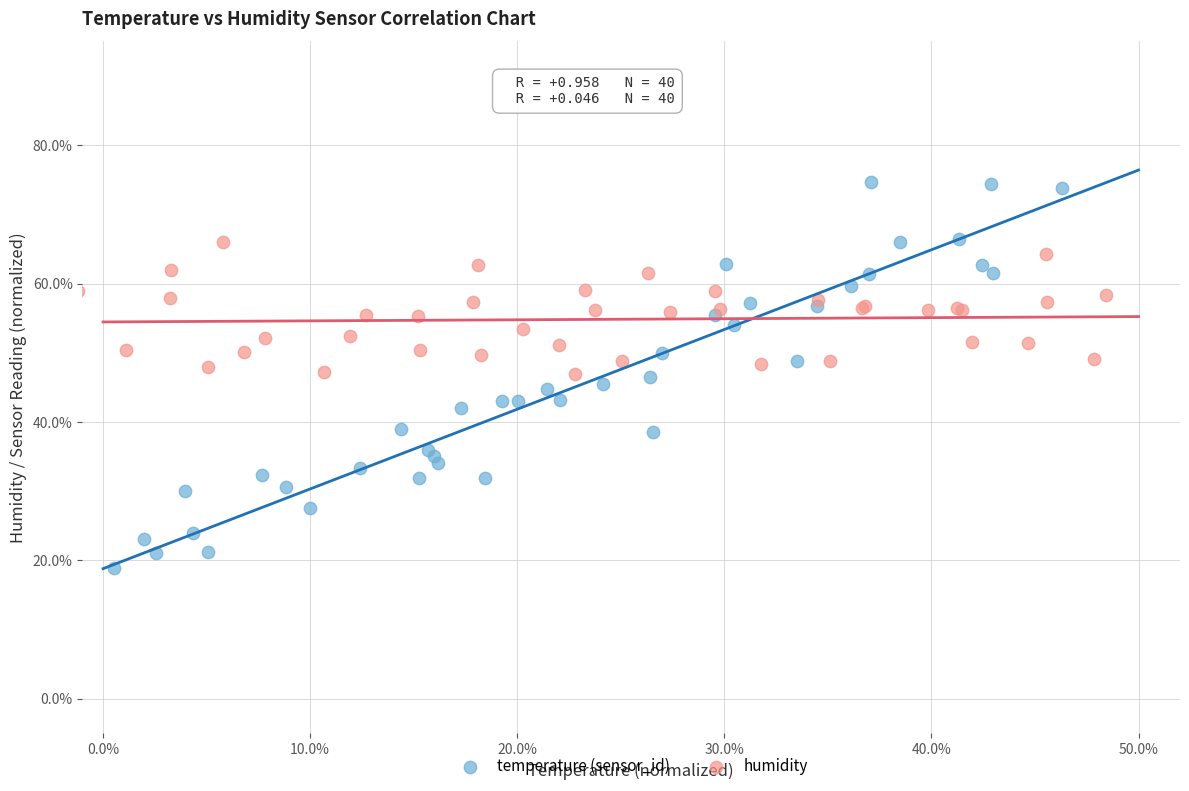

What are all the series names shown in the legend?

temperature (sensor_id), humidity